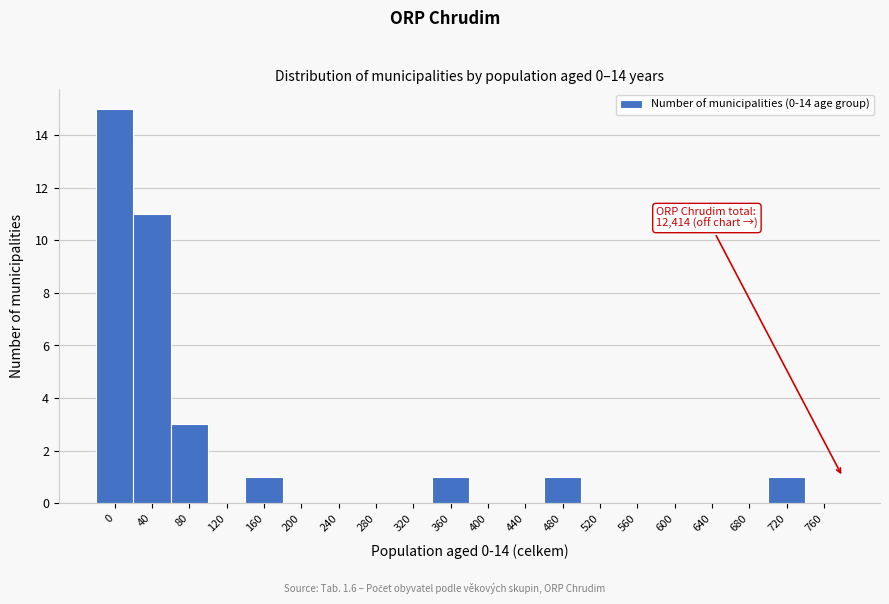

Reading right to left, what are all the values shown in this chart?

760=0	720=1	680=0	640=0	600=0	560=0	520=0	480=1	440=0	400=0	360=1	320=0	280=0	240=0	200=0	160=1	120=0	80=3	40=11	0=15